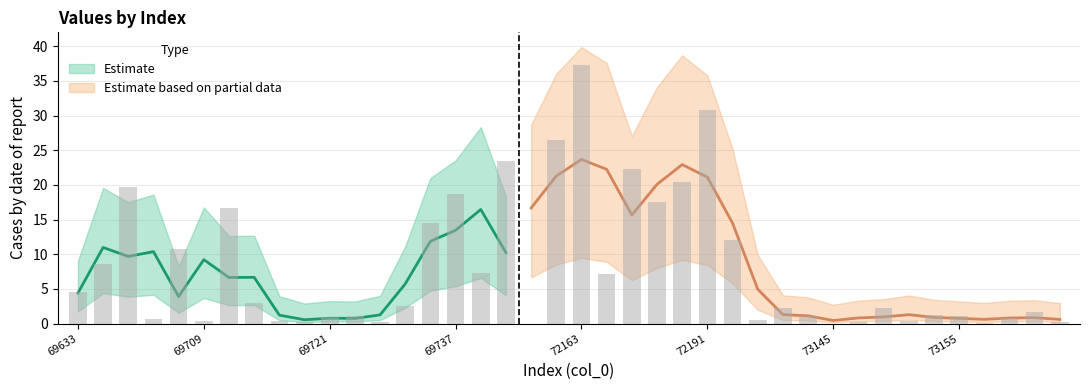

Reading right to left, transcribe all the data shown in this chart.

0.2	1.6	0.8	0.0	1.0	1.2	0.4	2.2	0.2	0.0	1.1	2.2	0.6	12.1	30.8	20.4	17.5	22.3	7.2	37.3	26.5	0.0	23.5	7.2	18.7	14.5	2.5	0.2	1.1	1.0	0.3	0.4	2.9	16.7	0.3	10.7	0.7	19.7	8.6	4.6